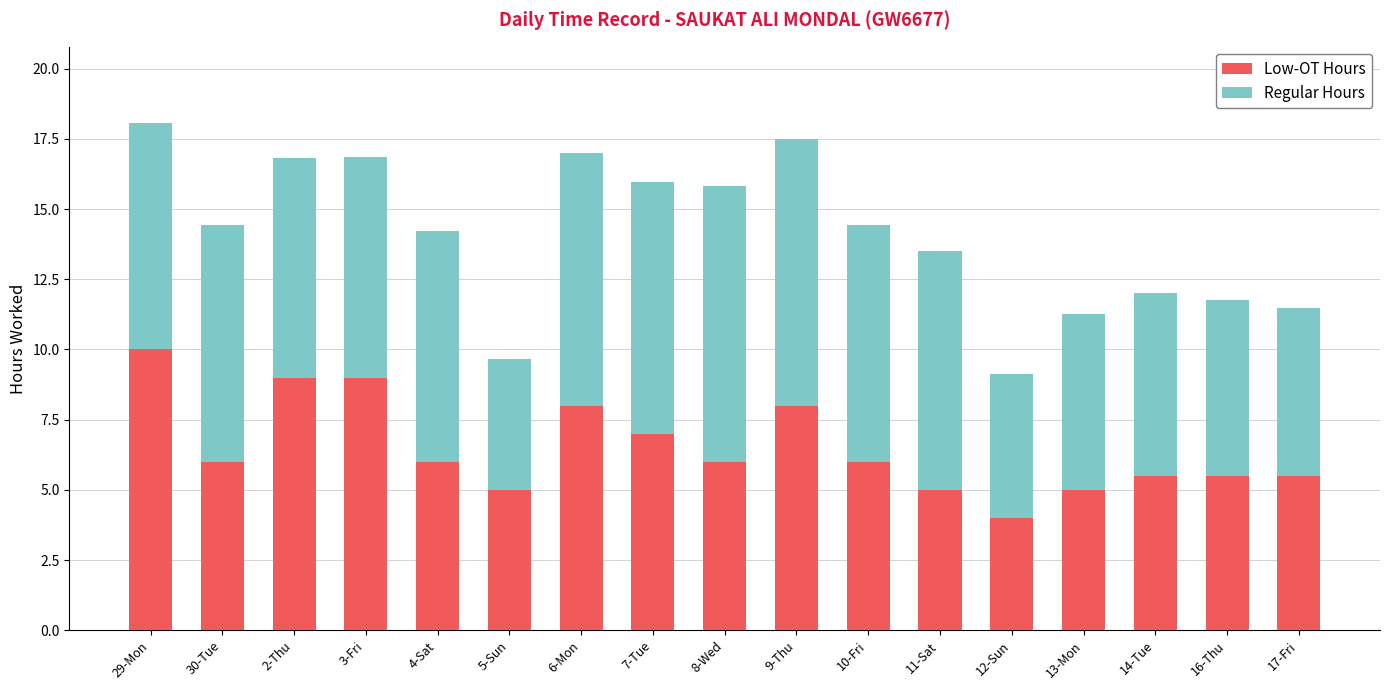

What is the maximum value for Low-OT Hours?

10.0